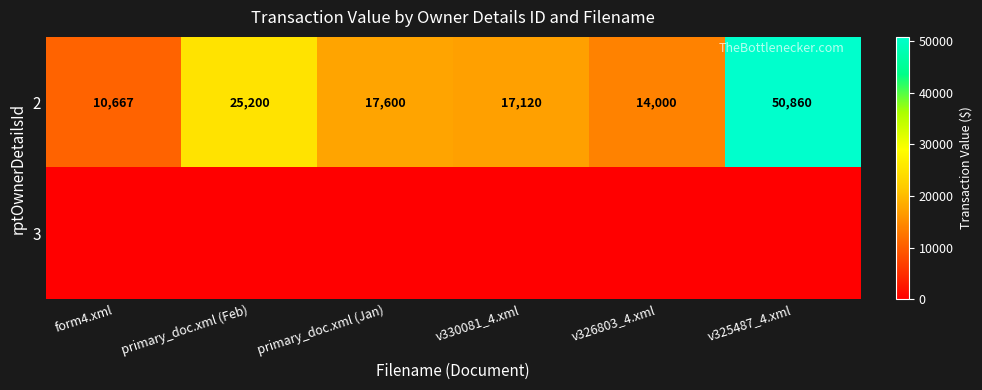

List the labels in order of 2 value, smallest first.

form4.xml, v326803_4.xml, v330081_4.xml, primary_doc.xml (Jan), primary_doc.xml (Feb), v325487_4.xml